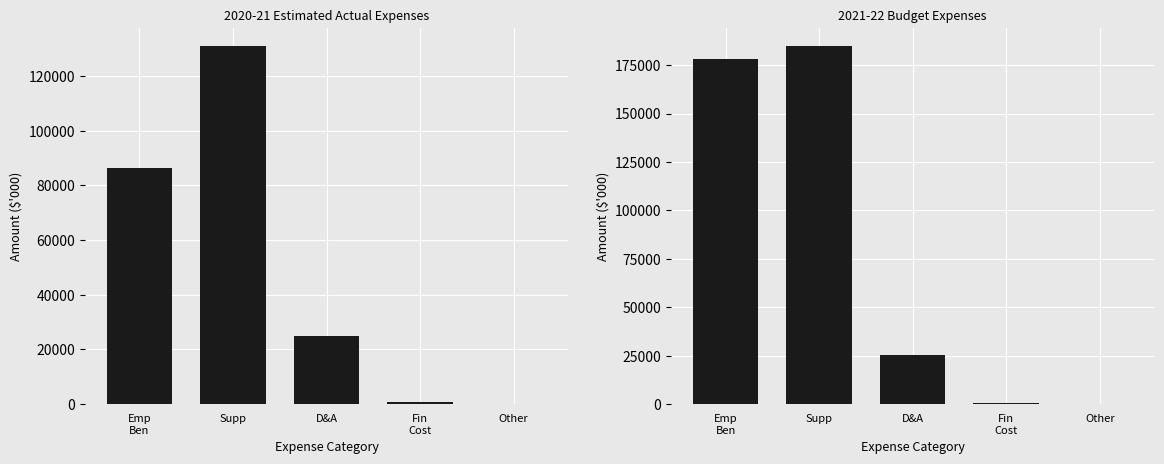

What is the total value across all series at D&A?

50245